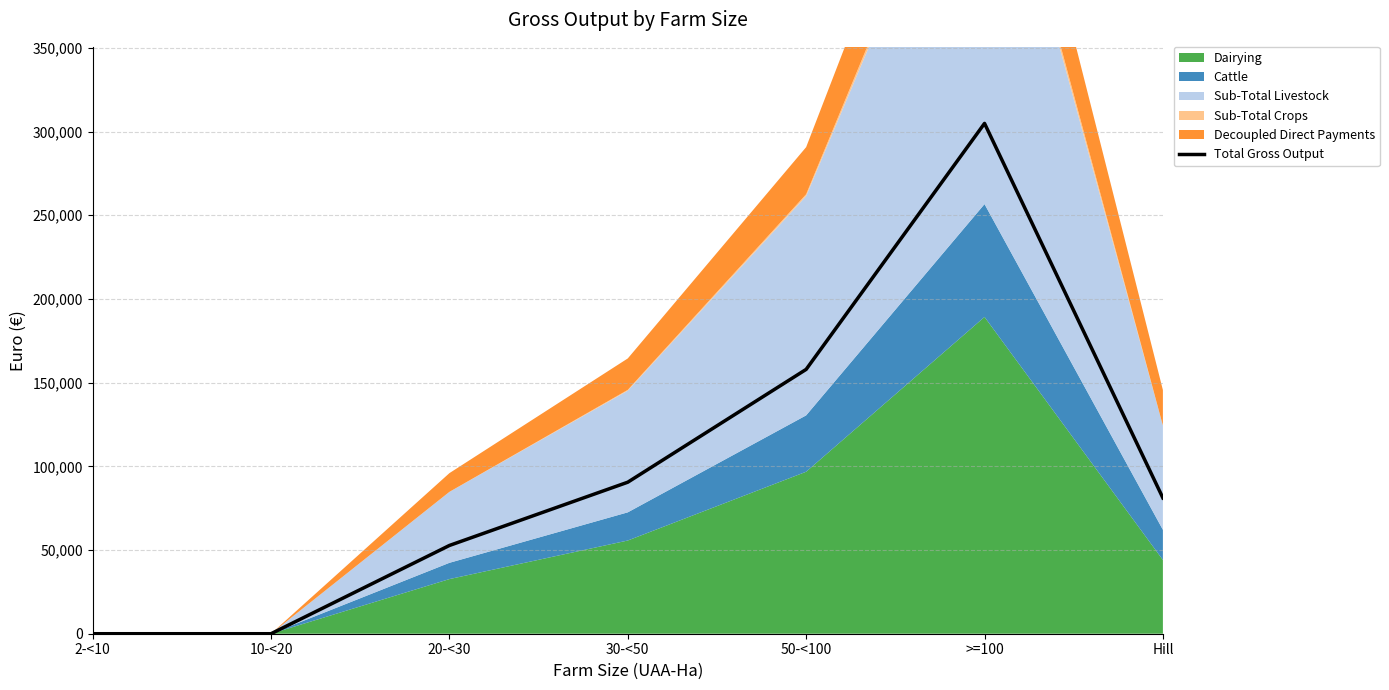

Rank the categories by value from highest to lowest.

>=100, 50-<100, 30-<50, Hill, 20-<30, 2-<10, 10-<20